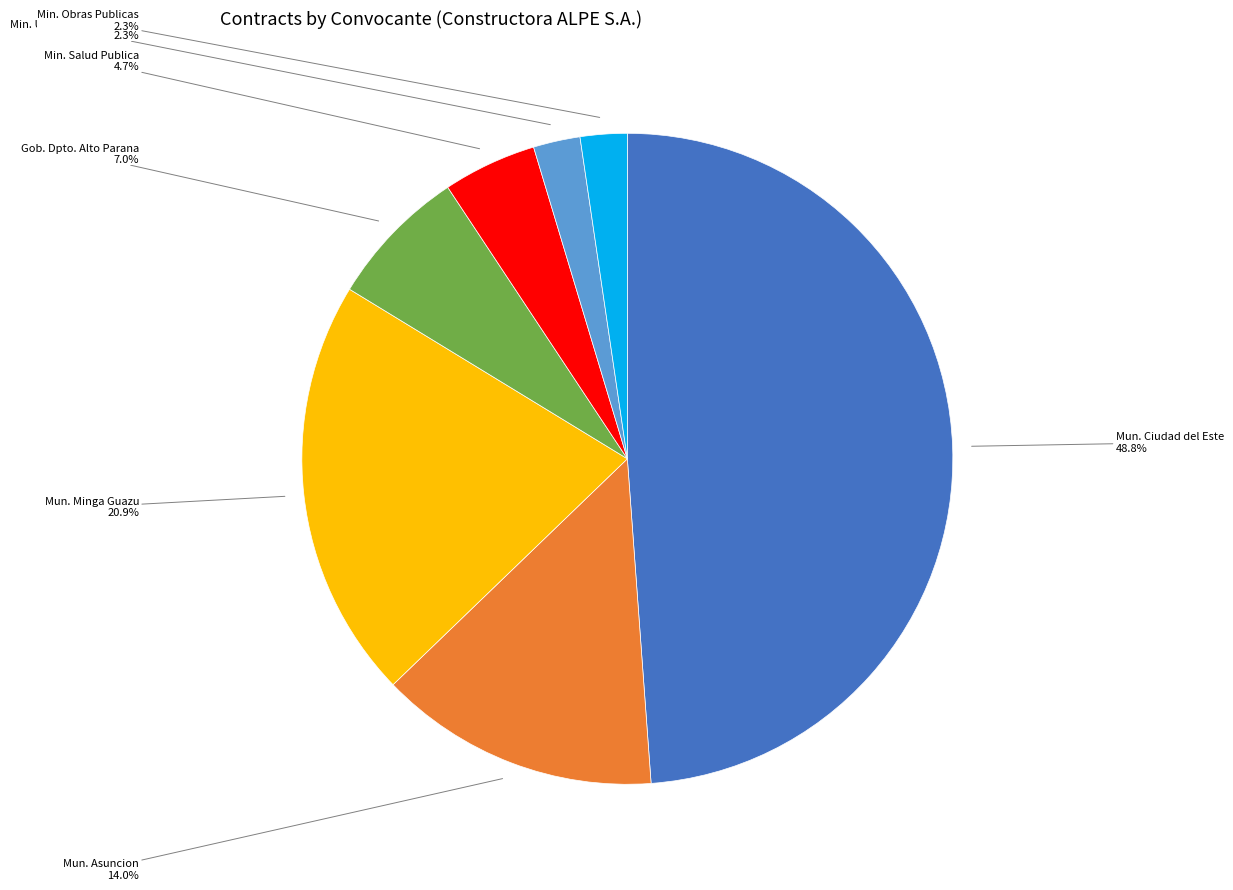

Does Gob. Dpto. Alto Parana account for over 50% of the chart?

No